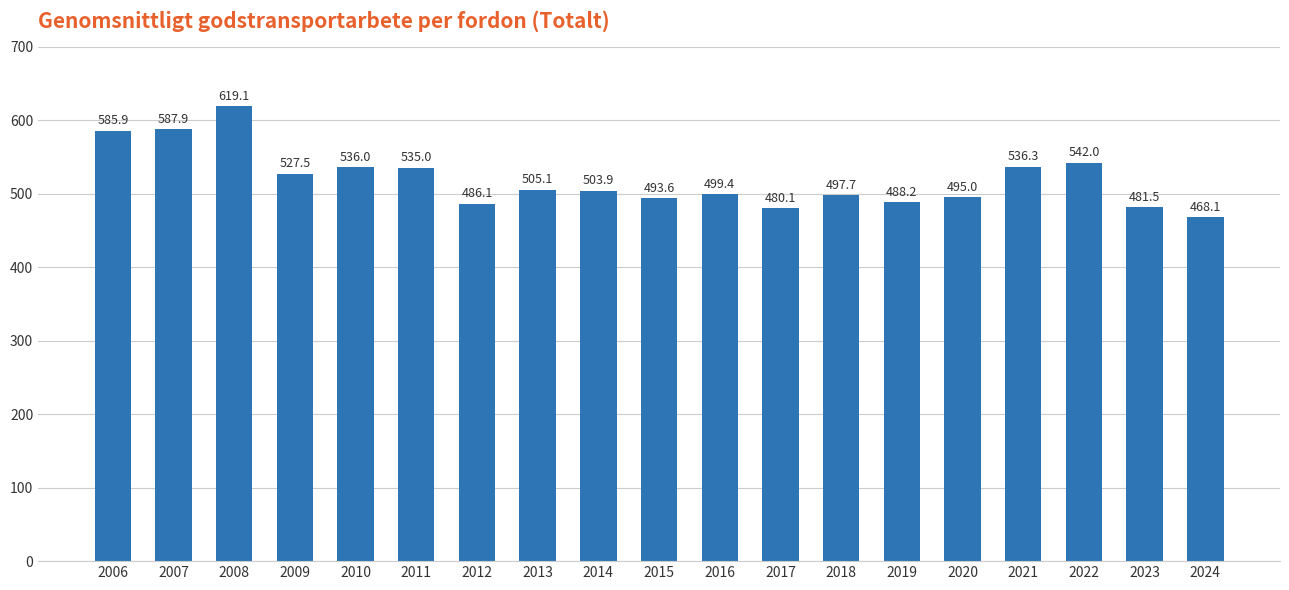

What is the ratio of the value at 2012 to the value at 2023?

1.0